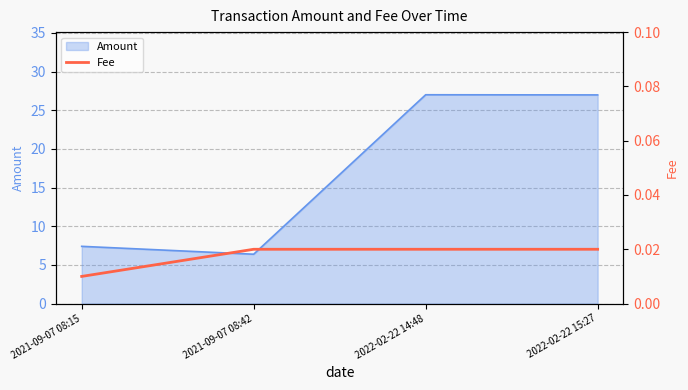

The Amount series shows 27.0 at 2022-02-22 14:48. True or false?

True